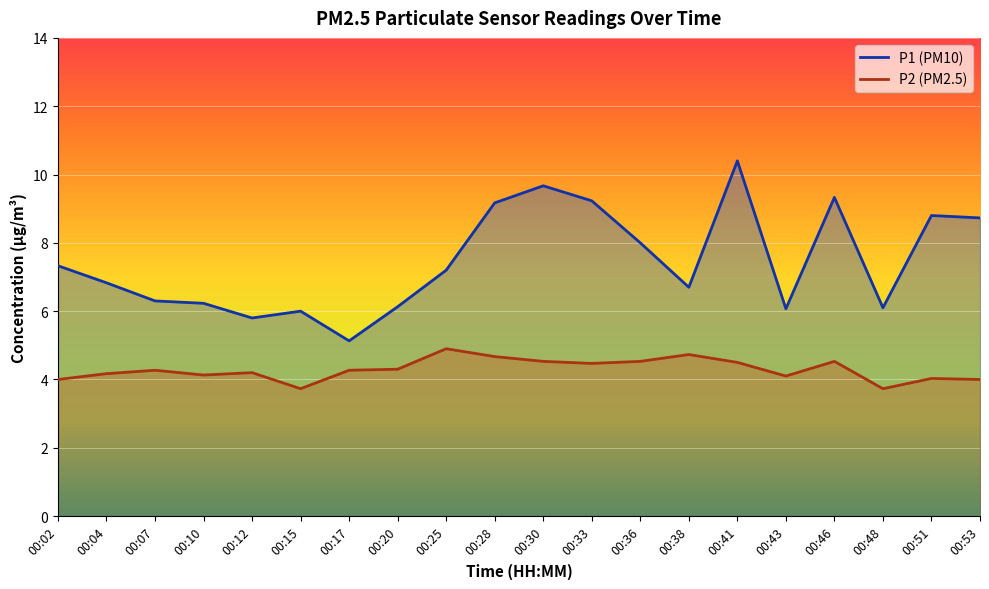

Rank the series by their average value, from highest to lowest.

P1, P2